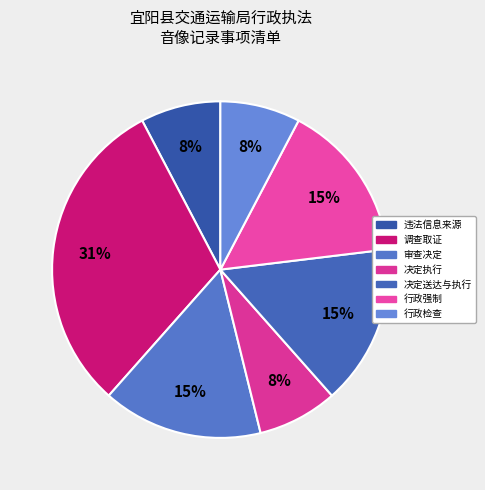

To the nearest percent, what percentage of the pie is 审查决定?

15%